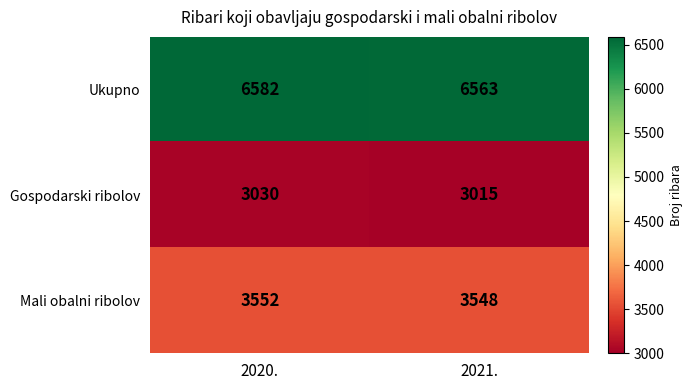

What is the greatest value displayed?

6582